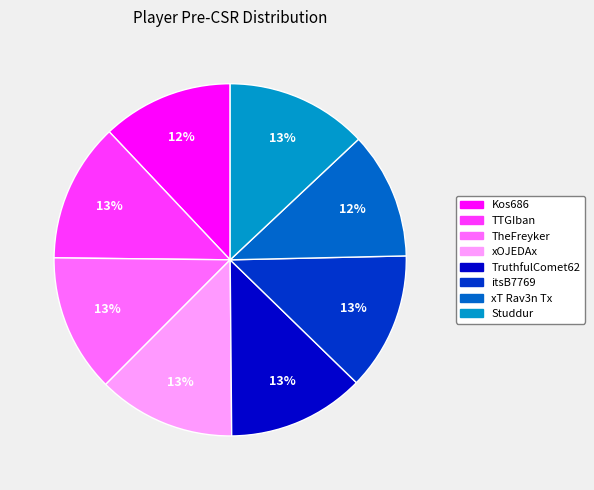

What percentage is the Studdur slice, to the nearest percent?

13%